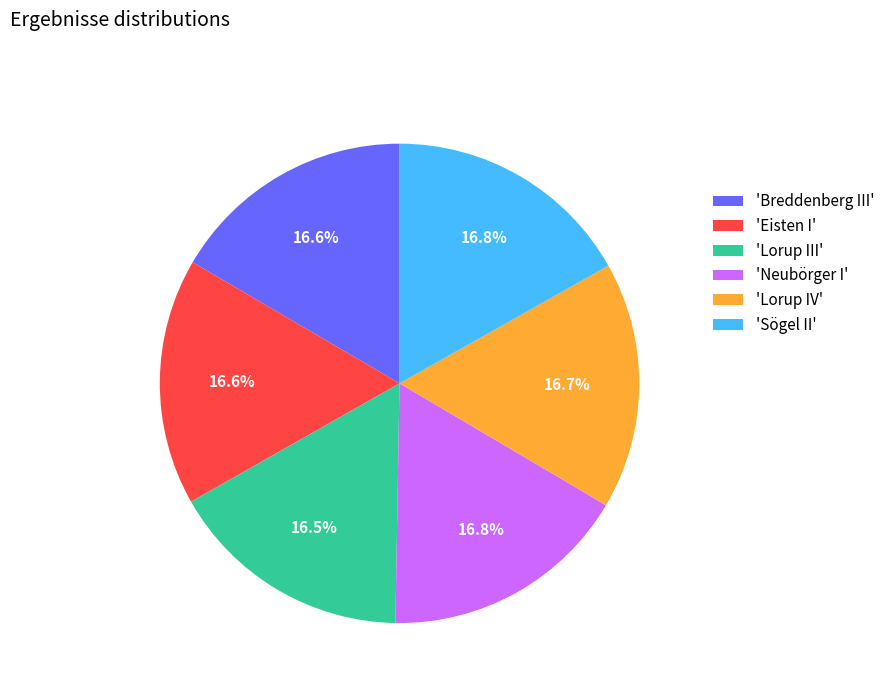

Is the sum of 'Lorup III' and 'Neubörger I' greater than half?

No